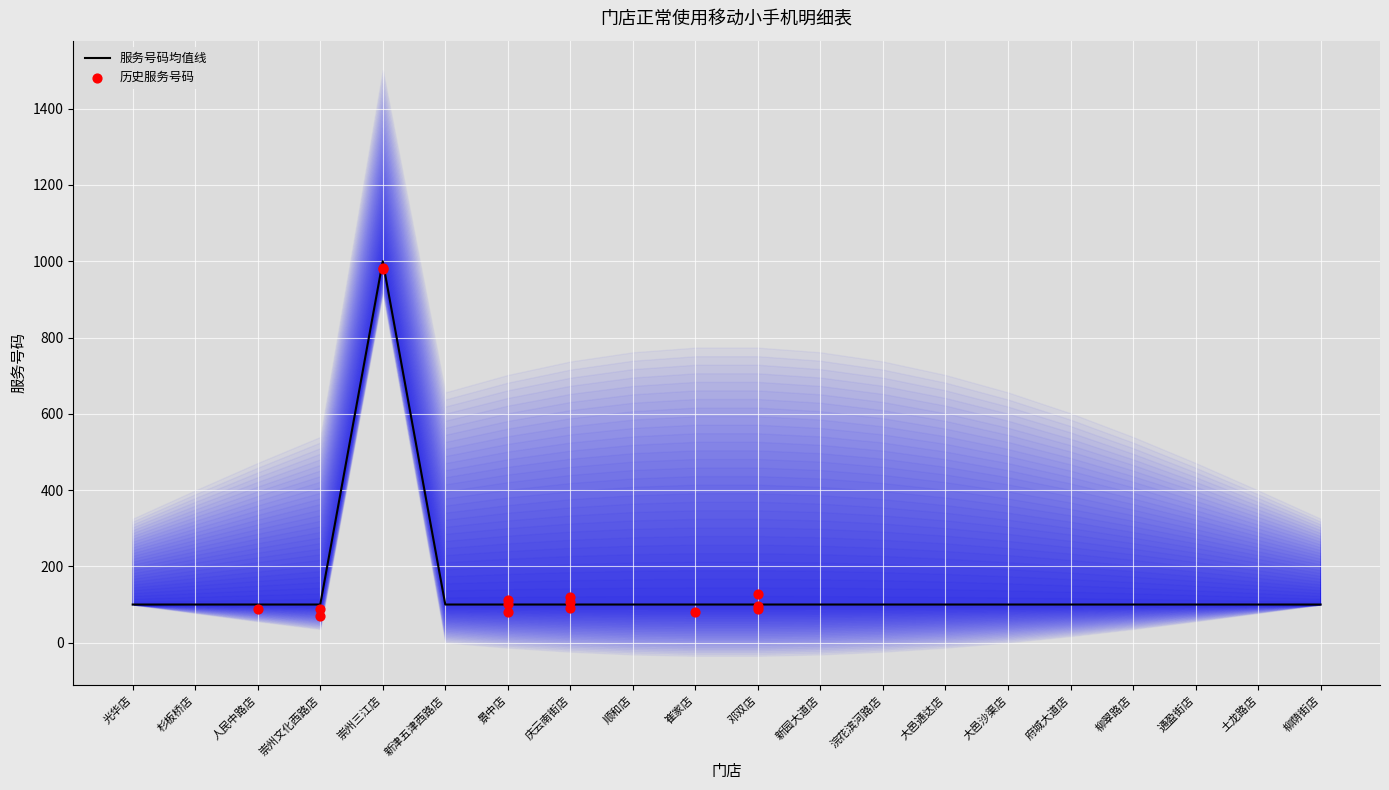

What is the ratio of the value at 人民中路店 to the value at 土龙路店?

1.0